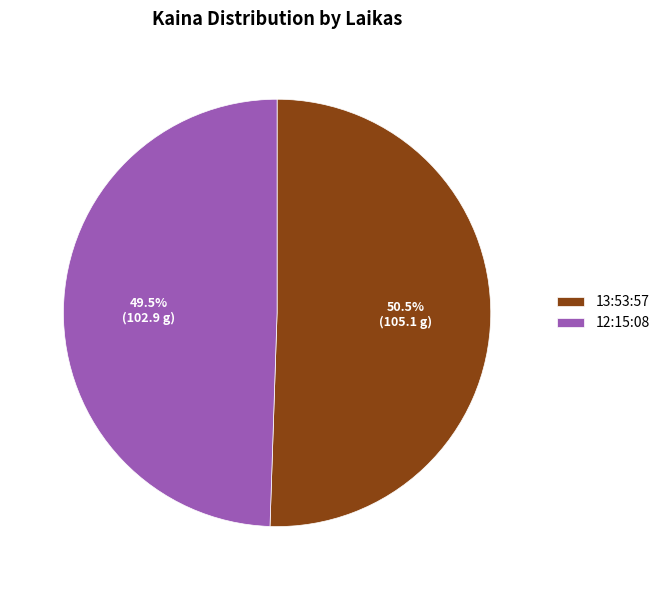

Do 13:53:57 and 12:15:08 together represent more than half of the pie?

Yes